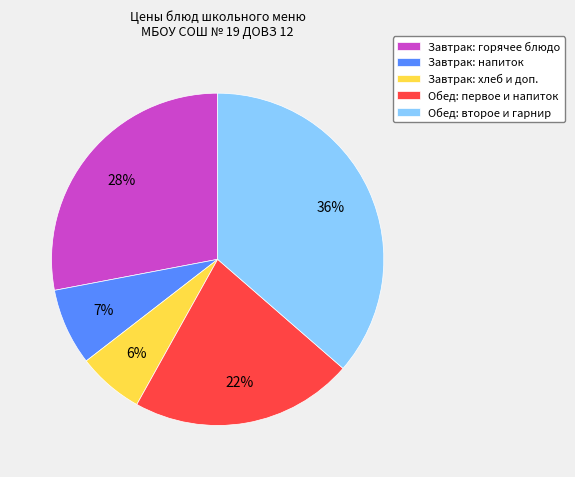

True or false: Завтрак: горячее блюдо accounts for 43% of the total.

False